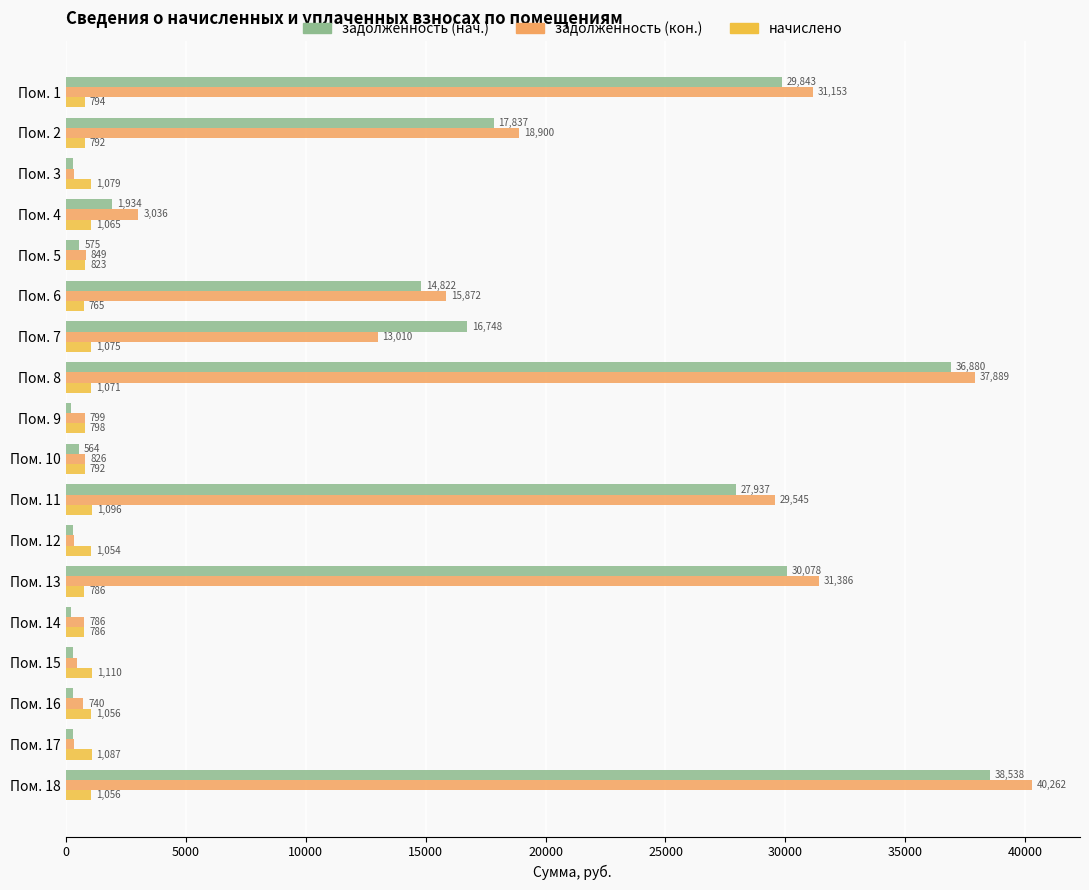

What is the difference between the задолженность (кон.) values at Пом. 18 and Пом. 13?

8876.0